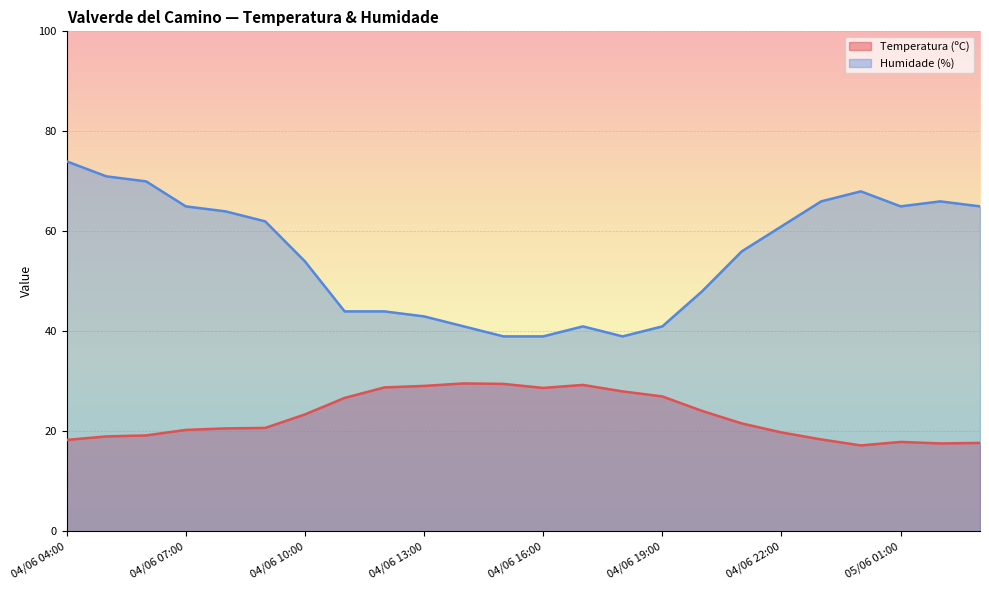

Which category has the lowest value across all series?

05/06 00:00